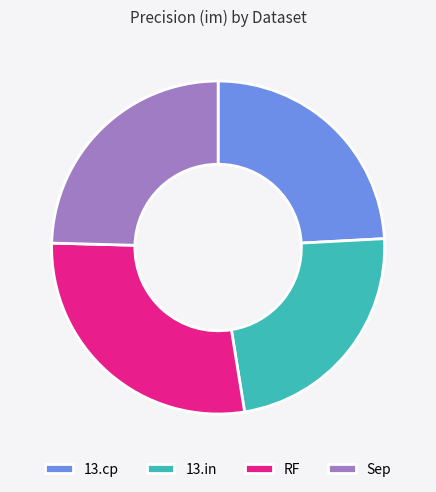

Which category has the smallest portion of the pie?

13.in